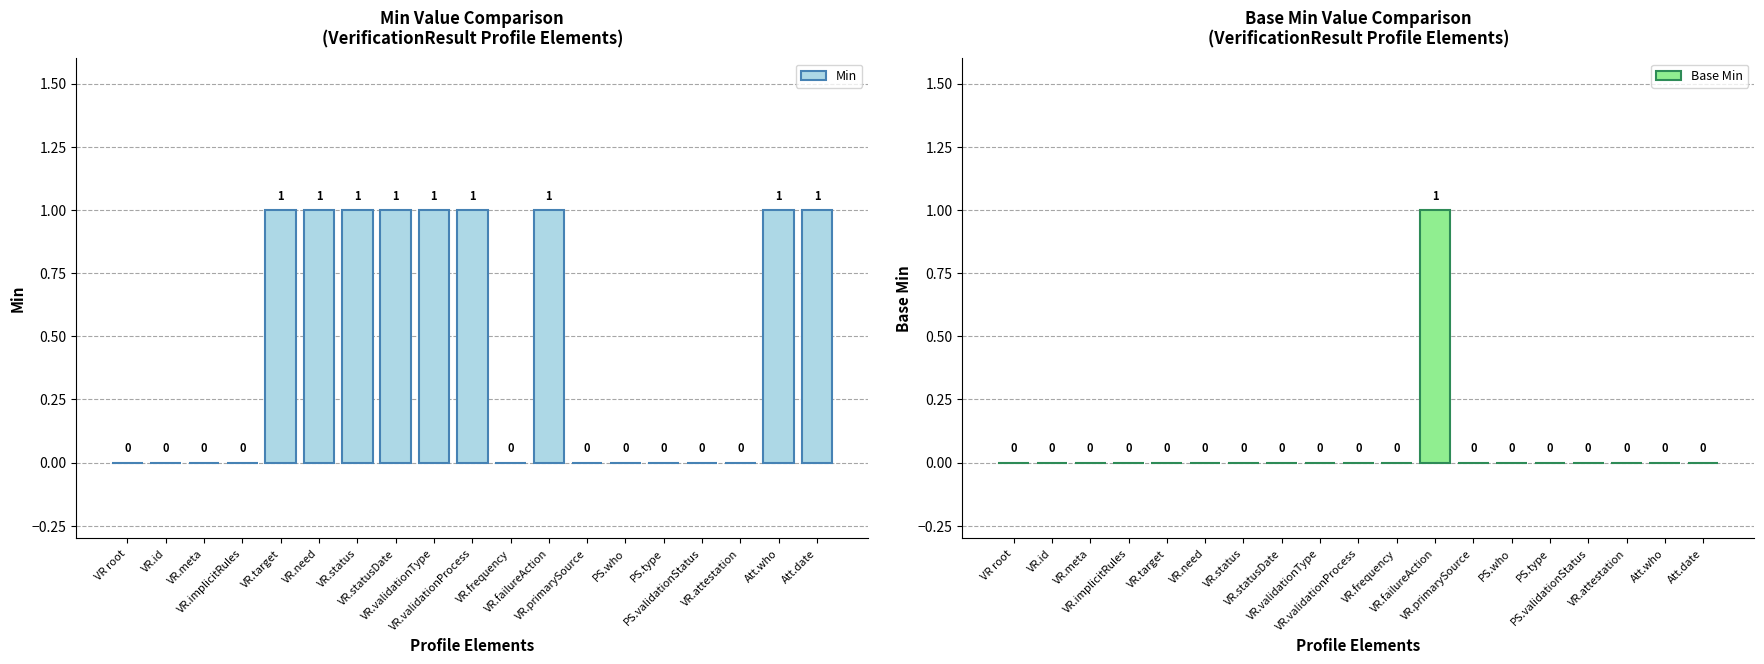

List the labels in order of Base Min value, smallest first.

VR root, VR.id, VR.meta, VR.implicitRules, VR.target, VR.need, VR.status, VR.statusDate, VR.validationType, VR.validationProcess, VR.frequency, VR.primarySource, PS.who, PS.type, PS.validationStatus, VR.attestation, Att.who, Att.date, VR.failureAction